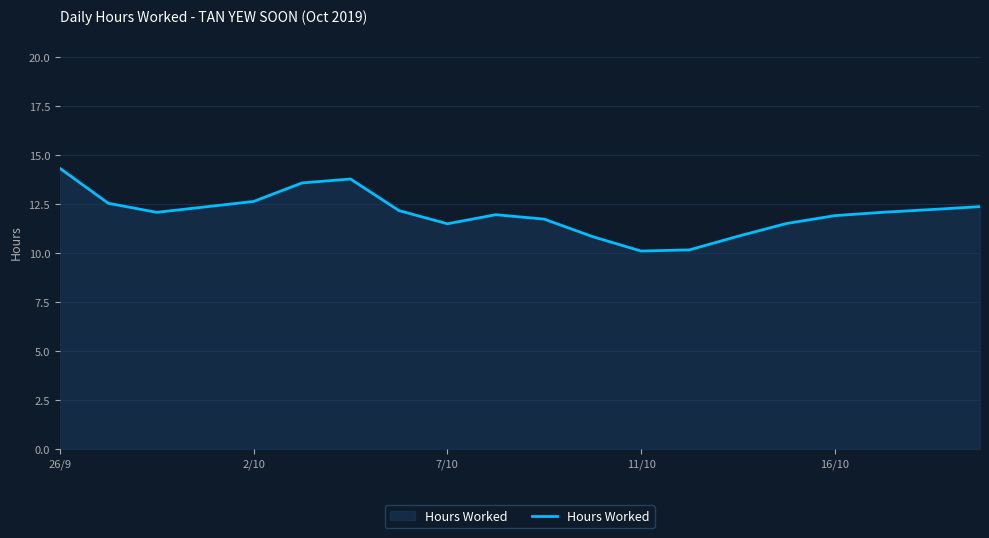

What is the difference between the maximum and minimum values?

4.2